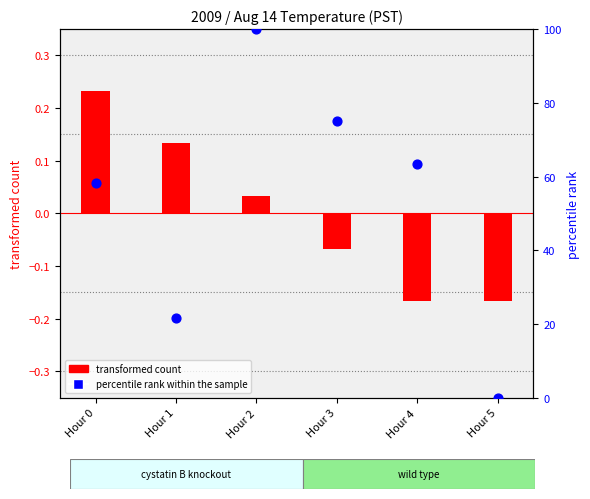

Which series has the largest total across all categories?

percentile rank within the sample